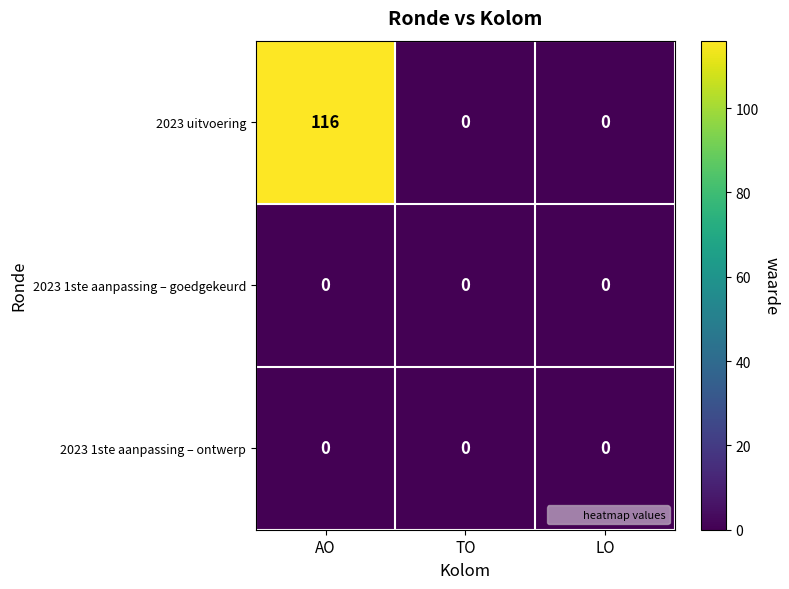

Which series has the widest spread of values?

2023 uitvoering